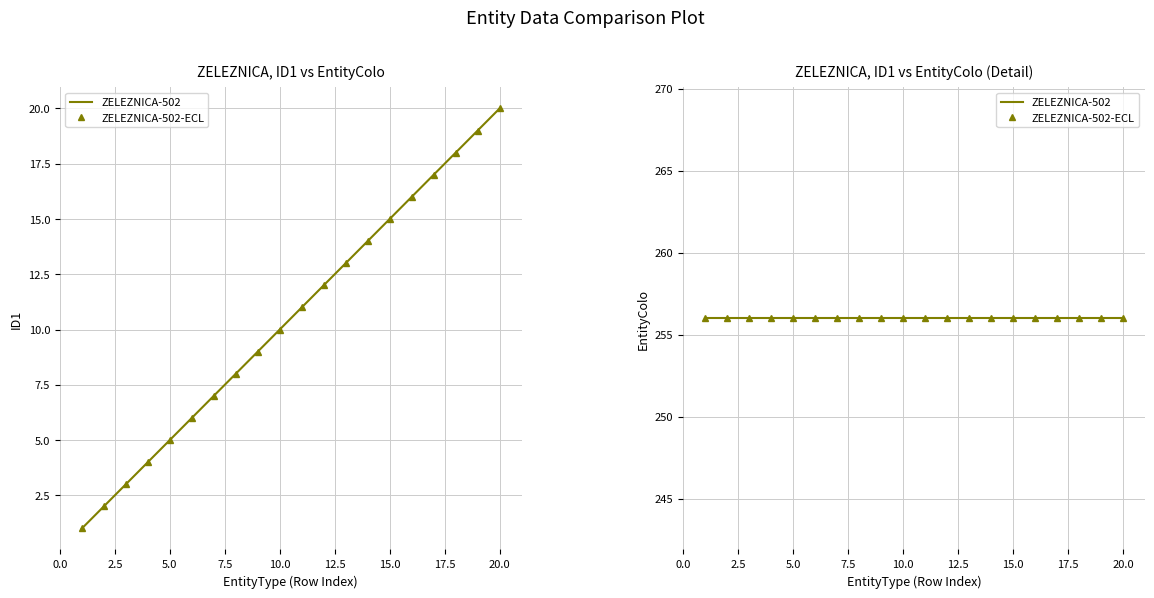

At which label is ID1 closest to 10?

10